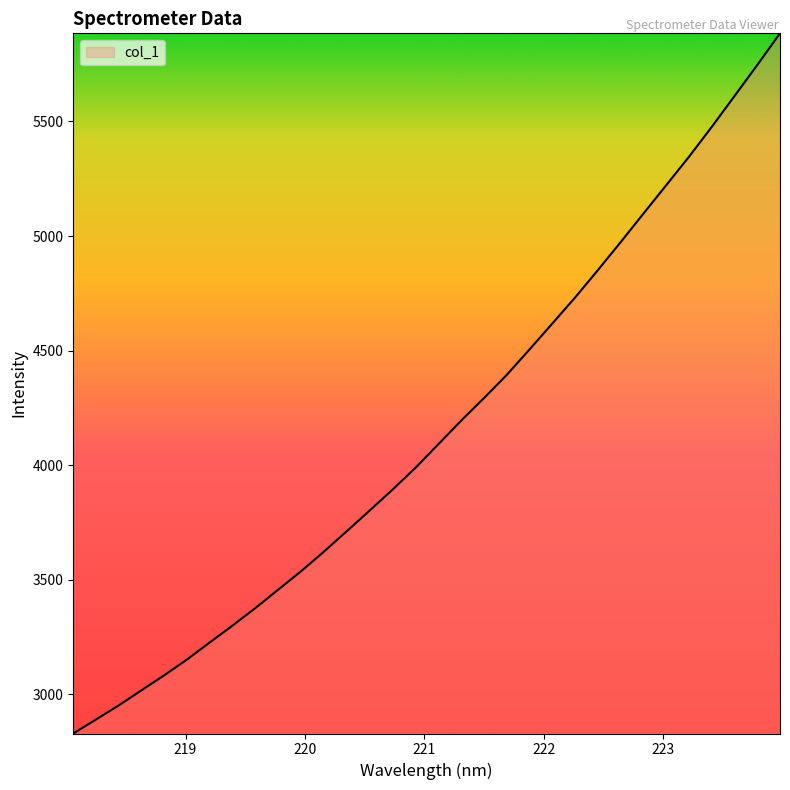

What is the greatest value displayed?

5884.6